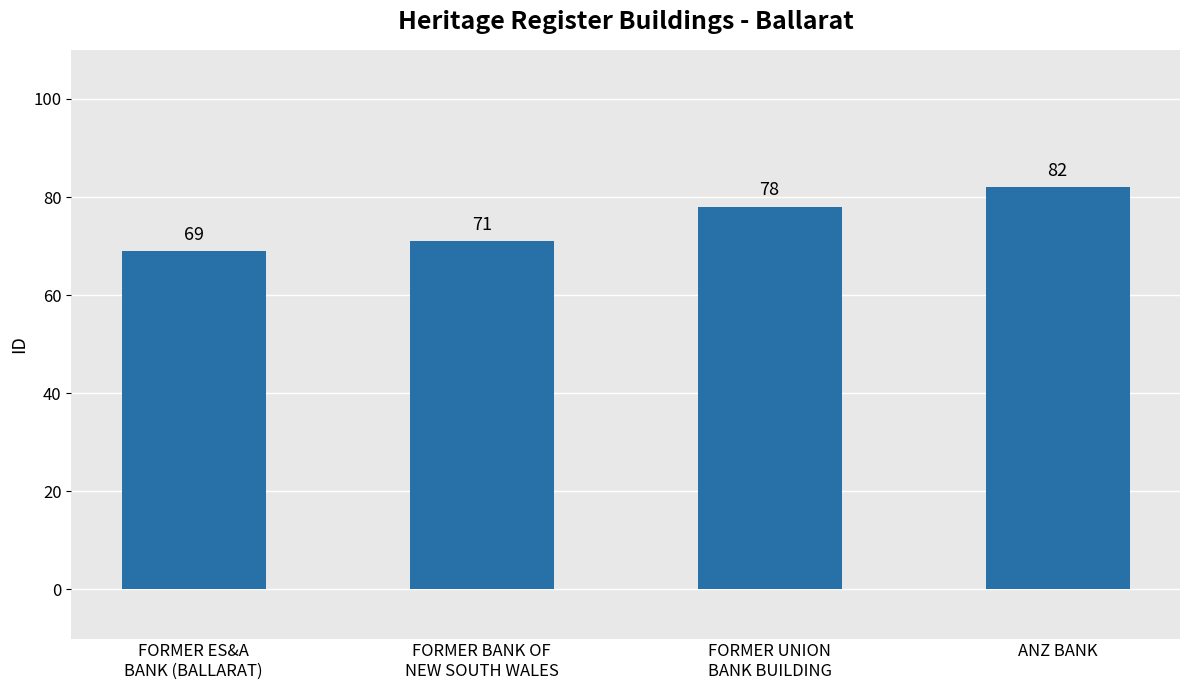

What is the average value?

75